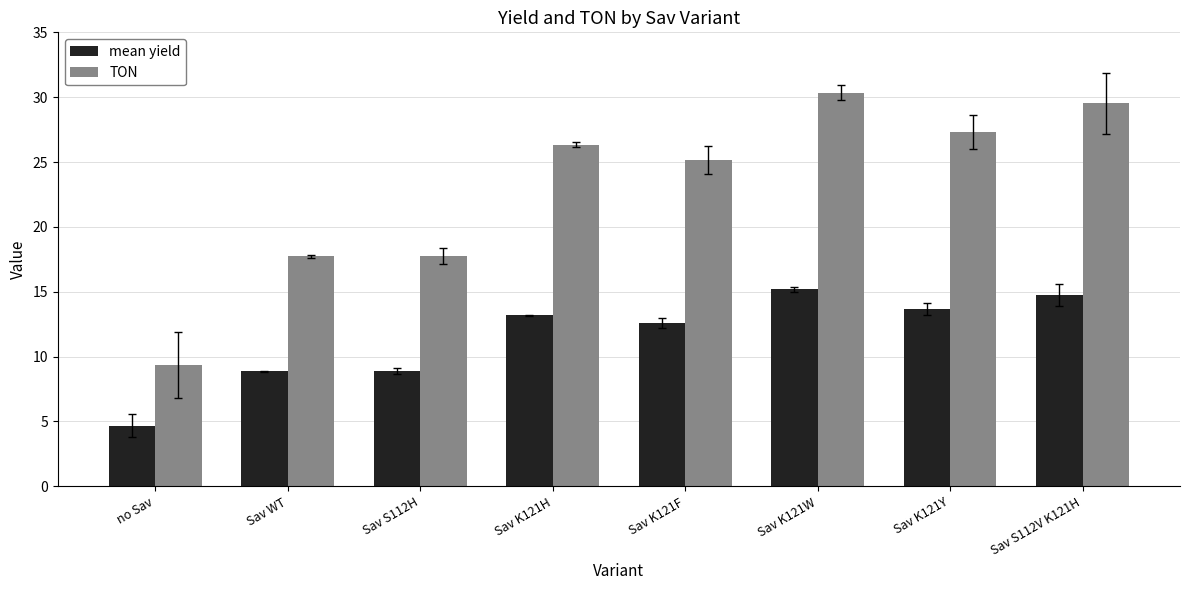

What is the greatest value displayed?

30.4